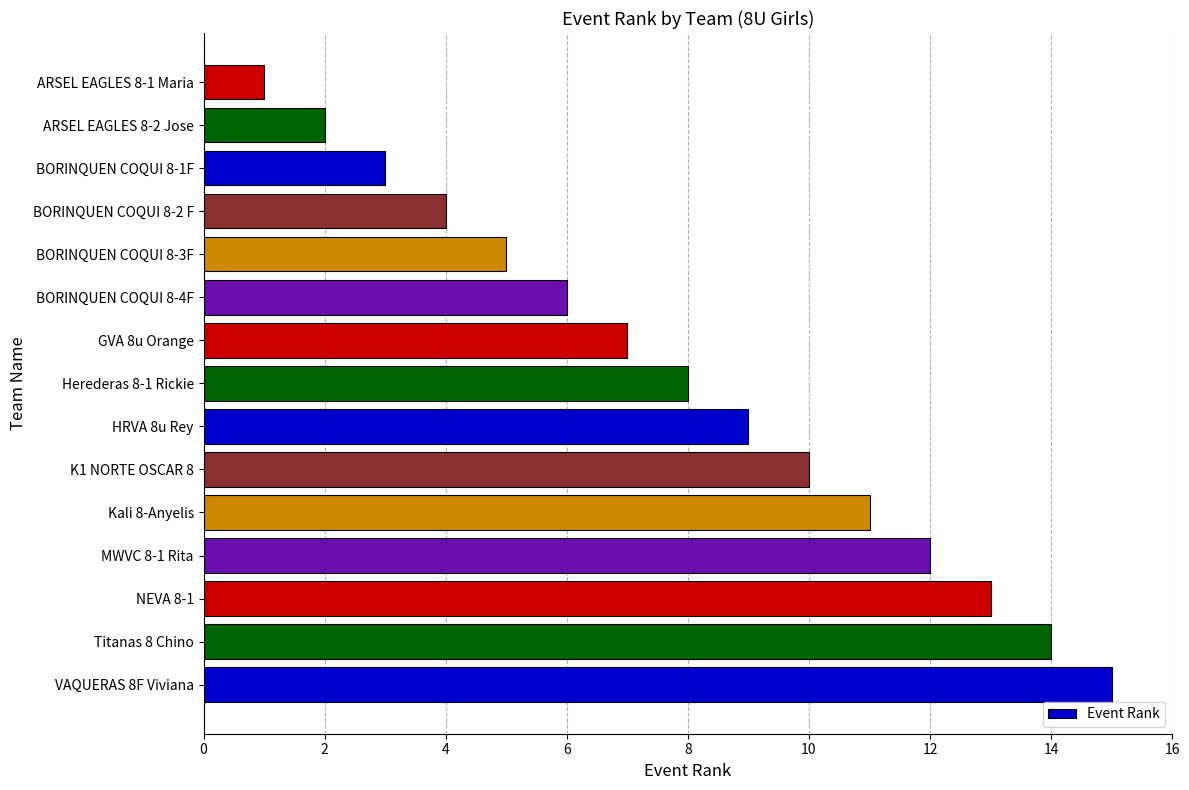

What is the difference between the second highest and second lowest values?

12